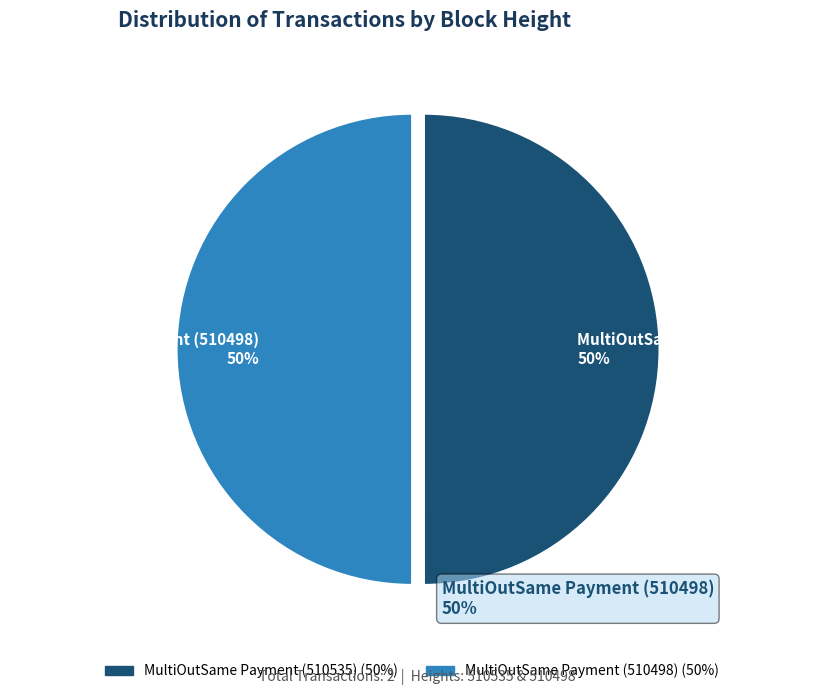

To the nearest percent, what portion does MultiOutSame Payment (510498) represent?

50%